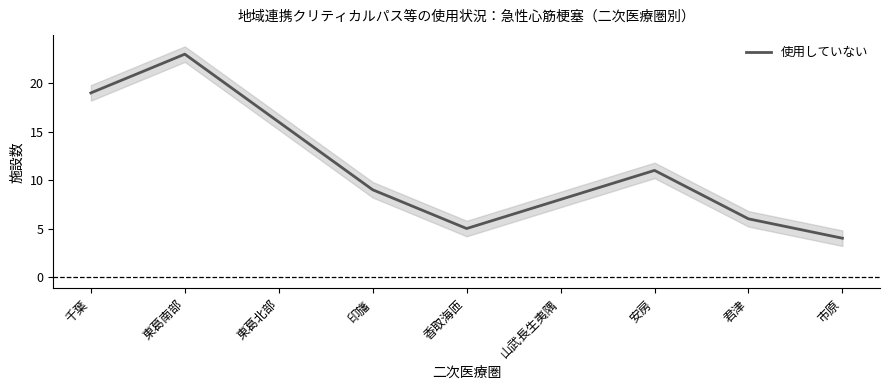

True or false: the data shows 8 at 山武長生夷隅.

True